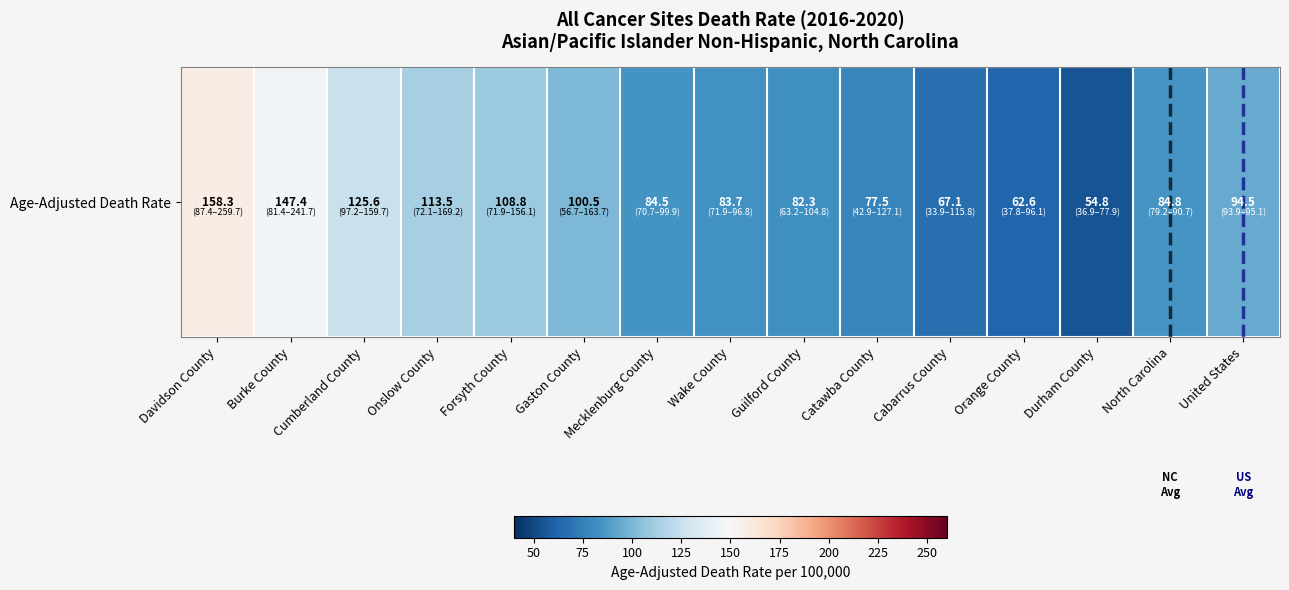

List the labels in order of value, smallest first.

Durham County, Orange County, Cabarrus County, Catawba County, Guilford County, Wake County, Mecklenburg County, North Carolina, United States, Gaston County, Forsyth County, Onslow County, Cumberland County, Burke County, Davidson County